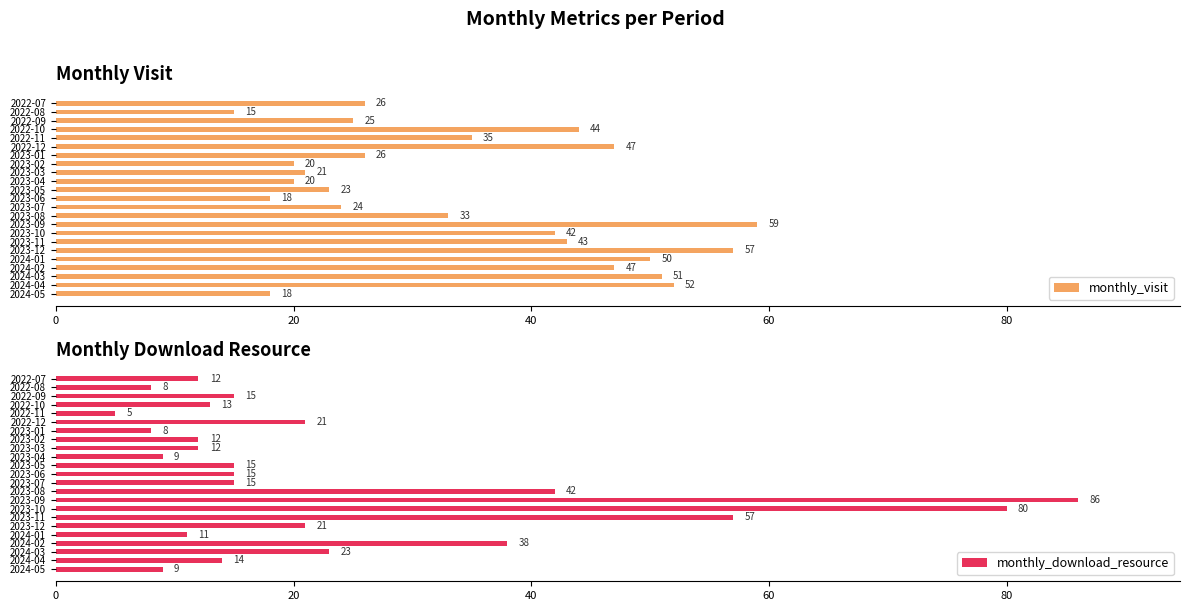

What is the lowest value of the monthly_visit series?

15